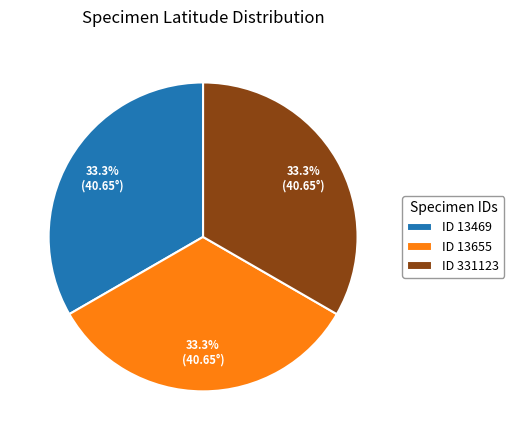

What is the ratio of the value at ID 13655 to the value at ID 331123?

1.0